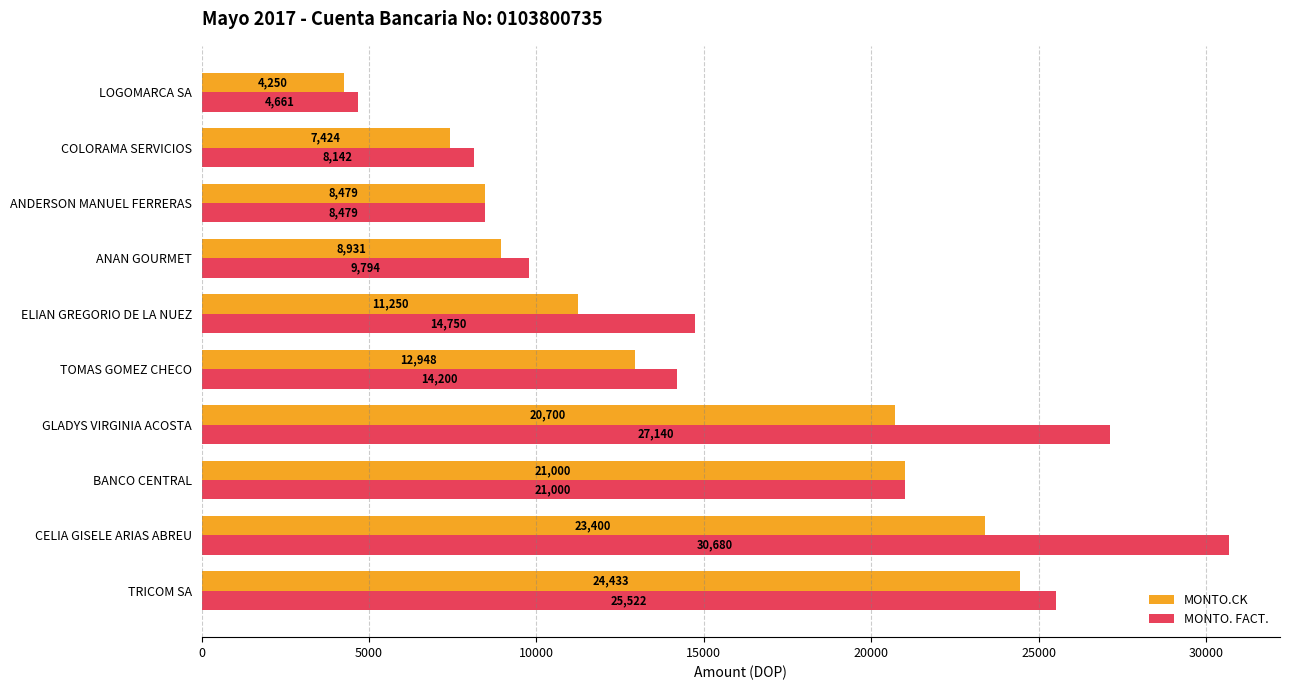

The MONTO. FACT. series shows 30680.0 at CELIA GISELE ARIAS ABREU. True or false?

True